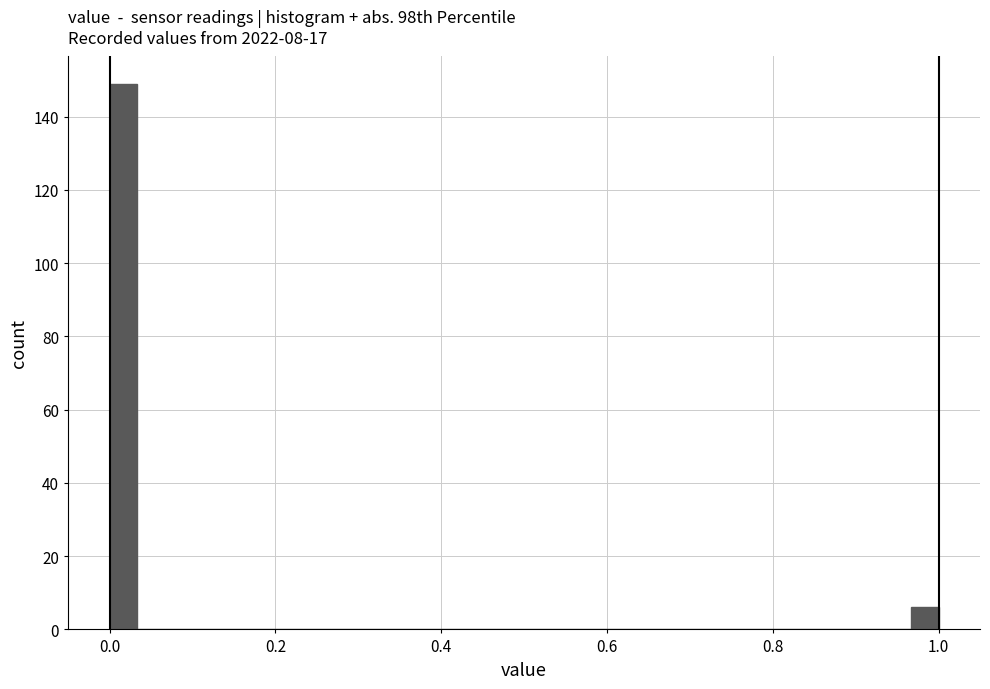

Read against the x-axis, roughly where is the centre of the tallest bar?

0.02